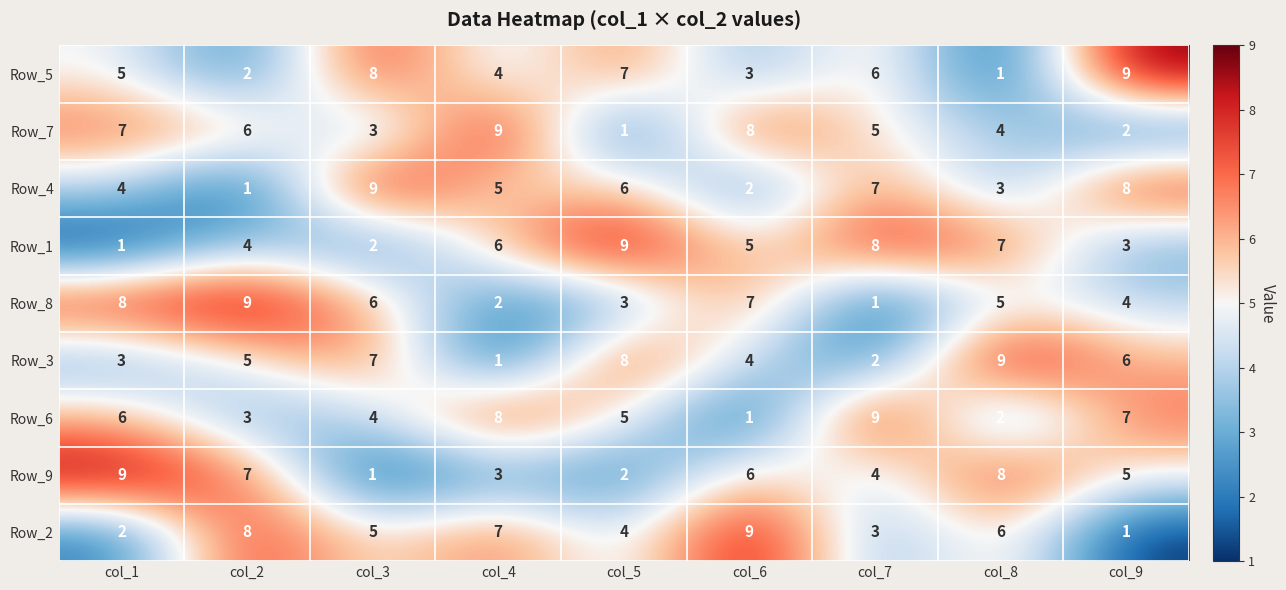

Count the Row_7 values in the range 3 to 7.

5